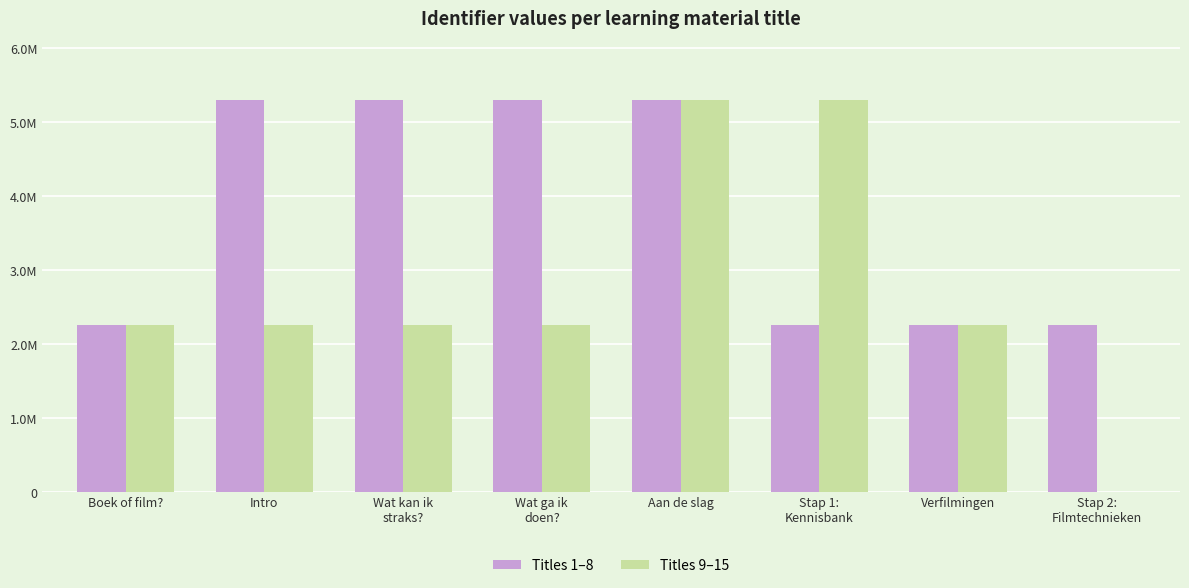

What is the total value across all series at Boek of film??

4512961